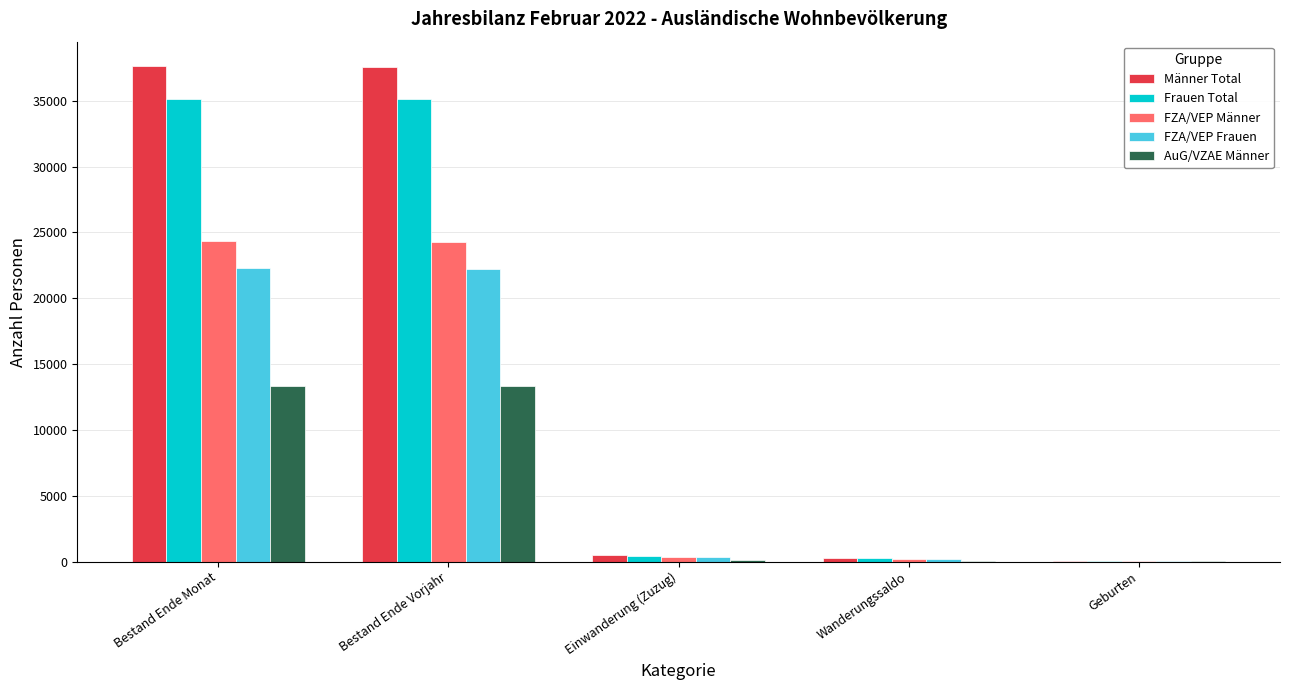

Is the value of FZA/VEP Männer at Bestand Ende Vorjahr greater than the value of FZA/VEP Frauen at Geburten?

Yes